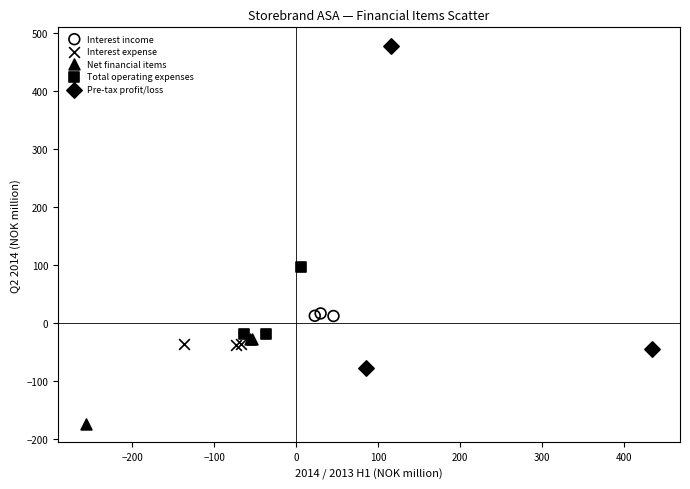

Which series contains the lowest Y value?

Net financial items